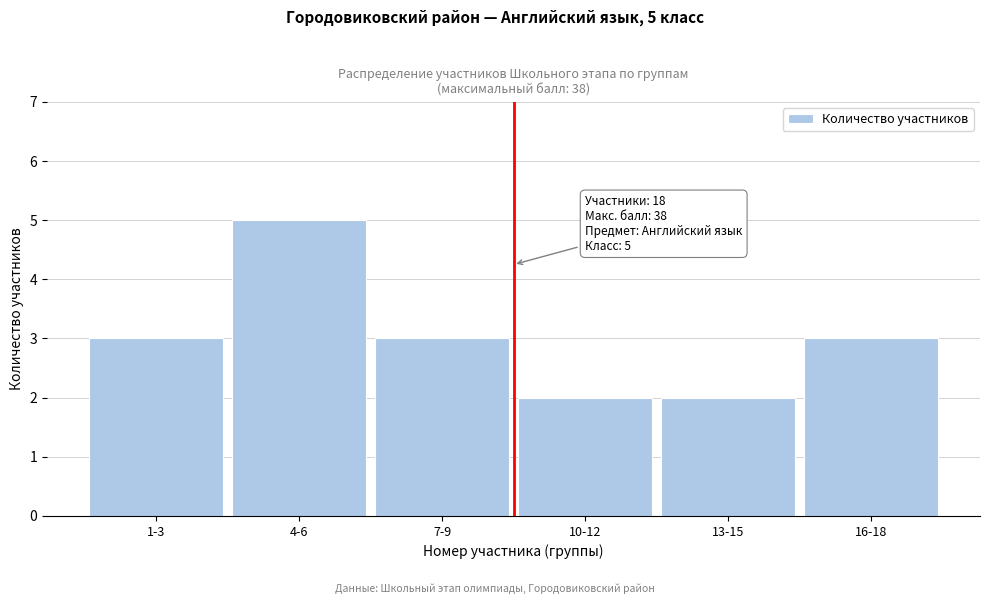

Reading left to right, list all the values displayed in this chart.

1-3=3	4-6=5	7-9=3	10-12=2	13-15=2	16-18=3